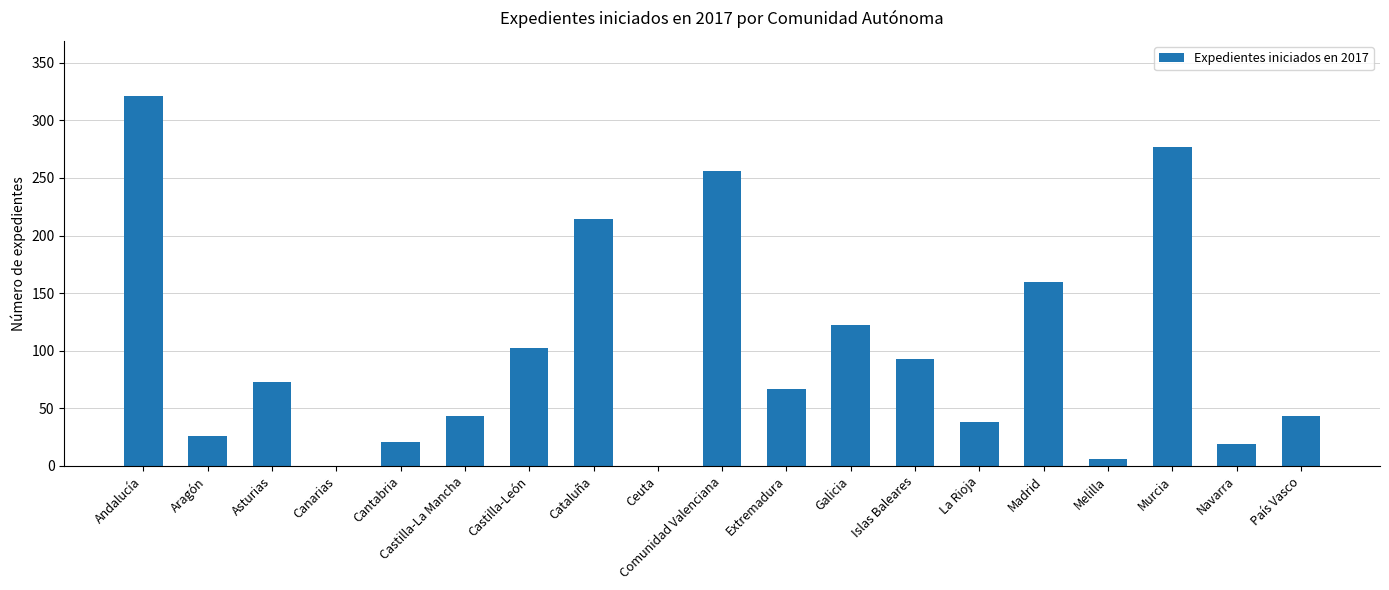

How many distinct data groups are displayed?

1